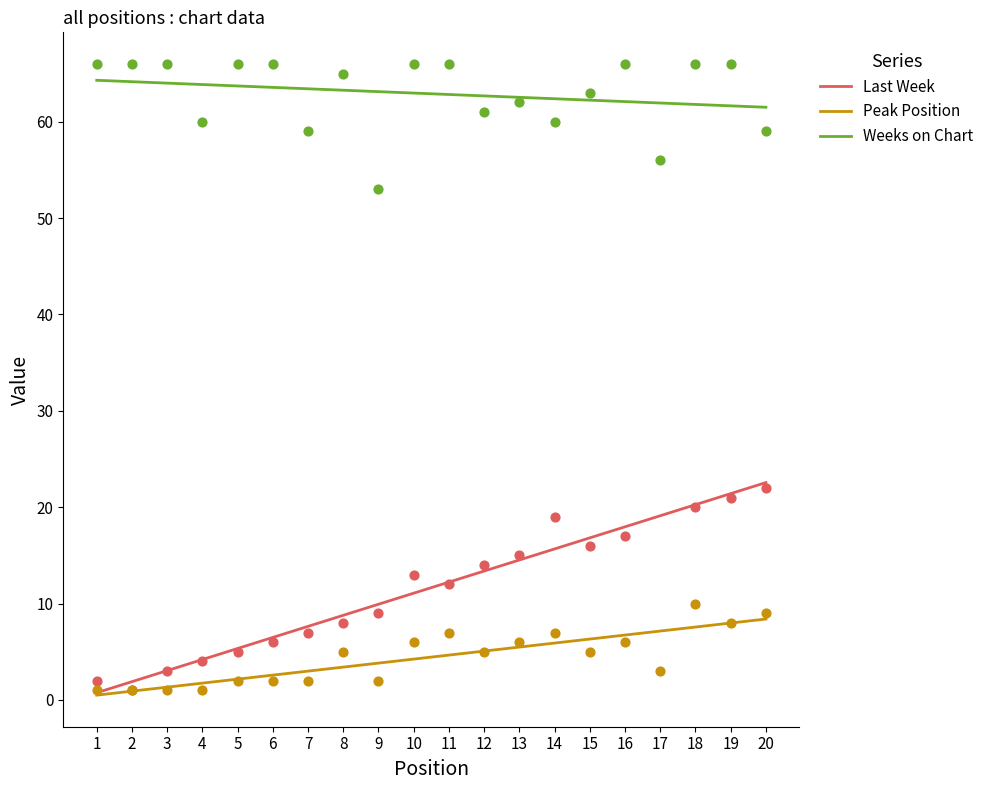

Is the value of Peak Position at 2 greater than the value of Weeks on Chart at 10?

No